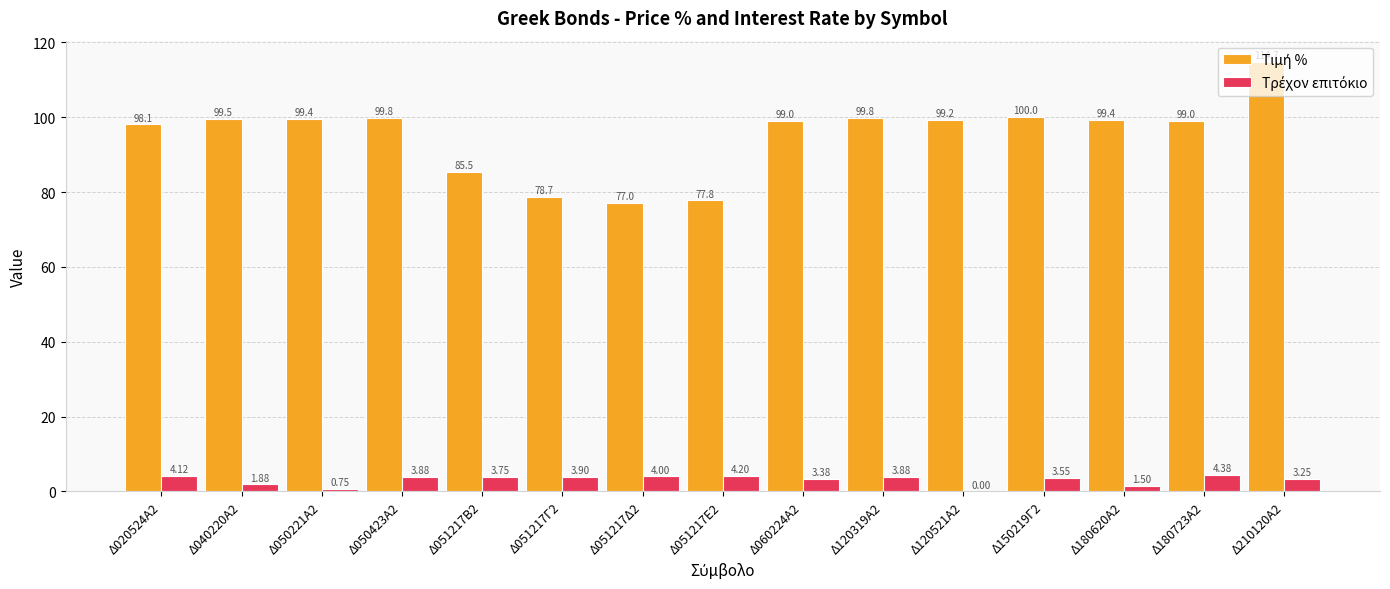

At which category is the sum across all series the highest?

Δ210120Α2